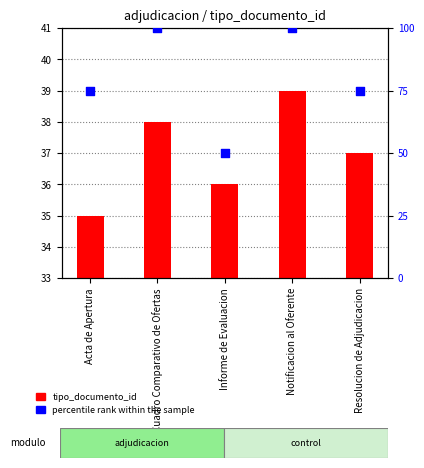

At which category is the sum across all series the highest?

Notificacion al Oferente